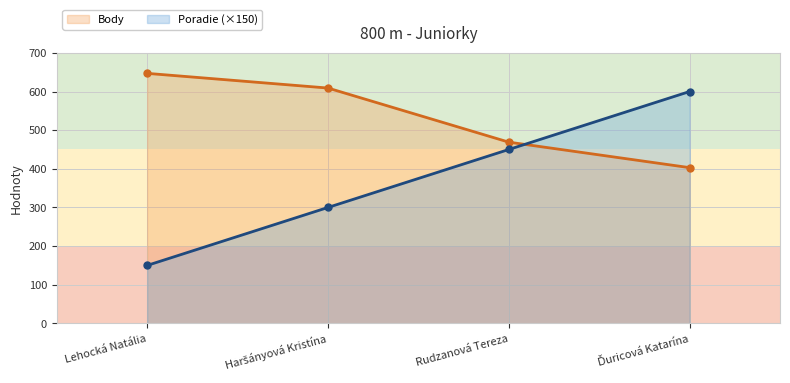

Where is Body nearest to the value 525?

Rudzanová Tereza